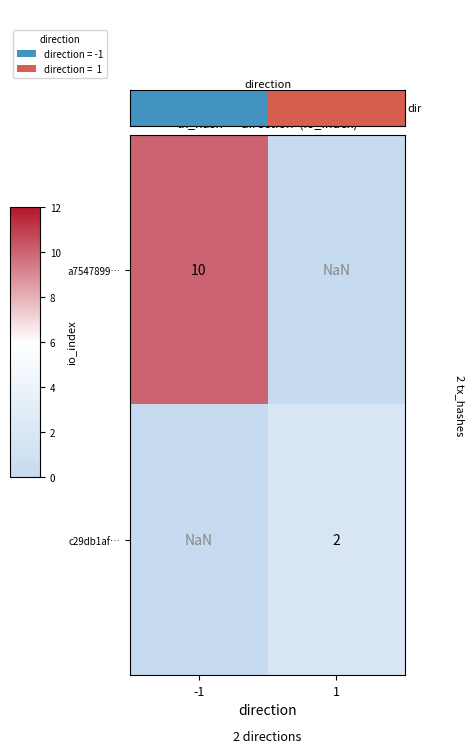

Is the value of a7547899… at -1 greater than the value of c29db1af… at 1?

Yes